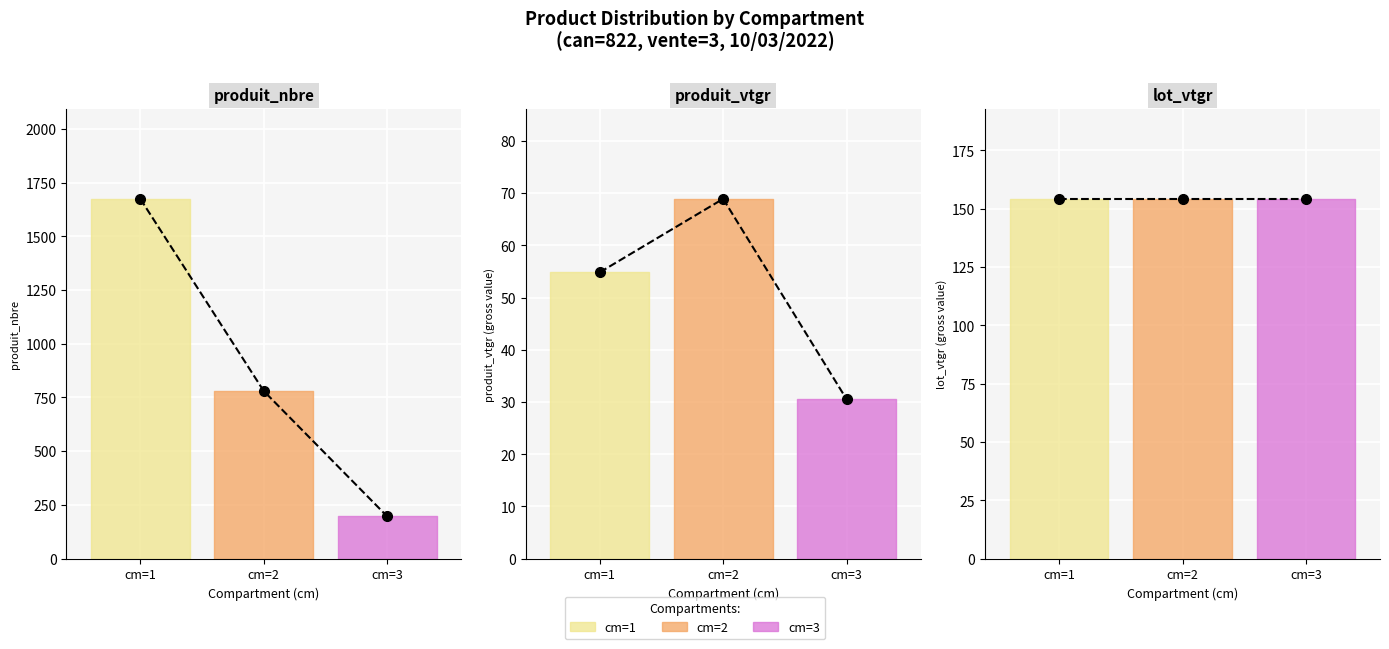

Is this an area chart (filled region under the line)?

No